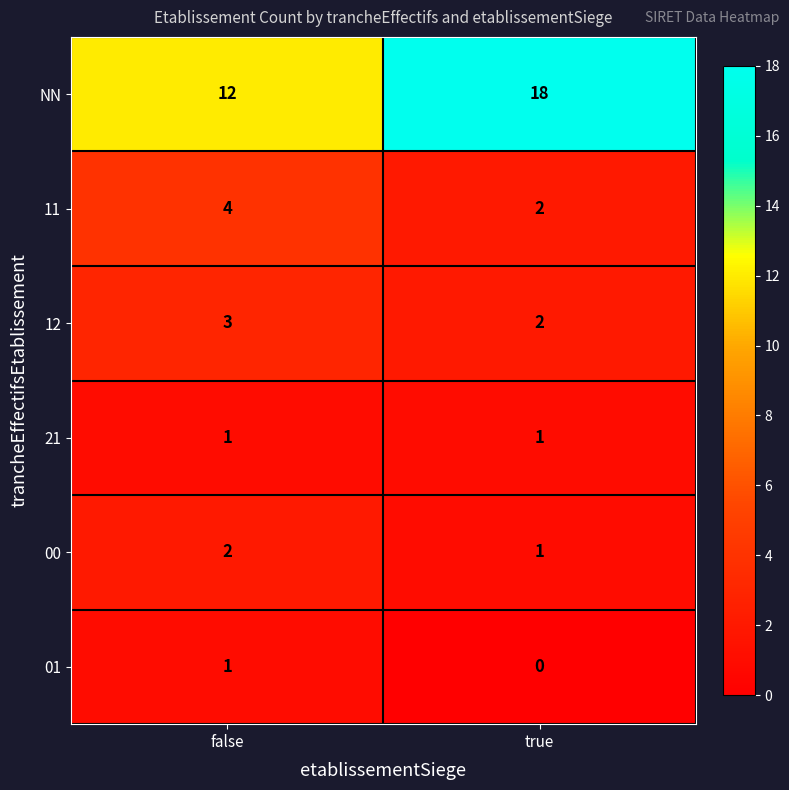

True or false: NN has a value of 31 at true.

False